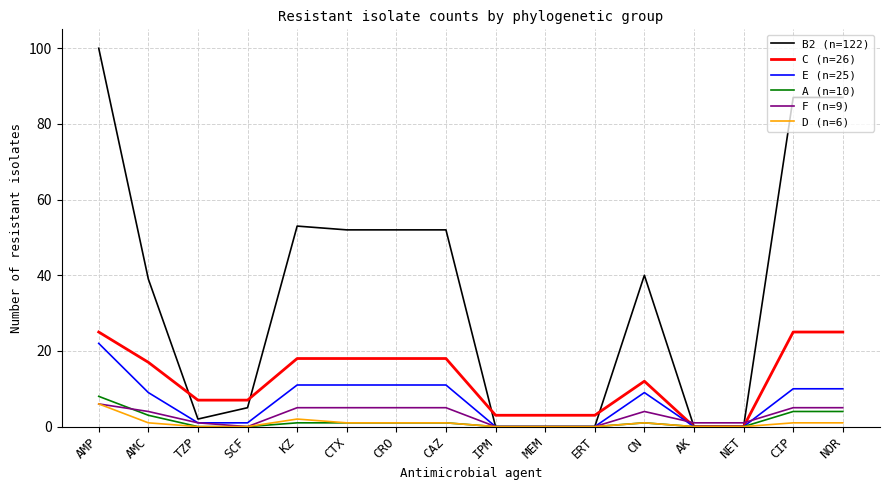

What are all the series names shown in the legend?

B2 (n=122), C (n=26), E (n=25), A (n=10), F (n=9), D (n=6)